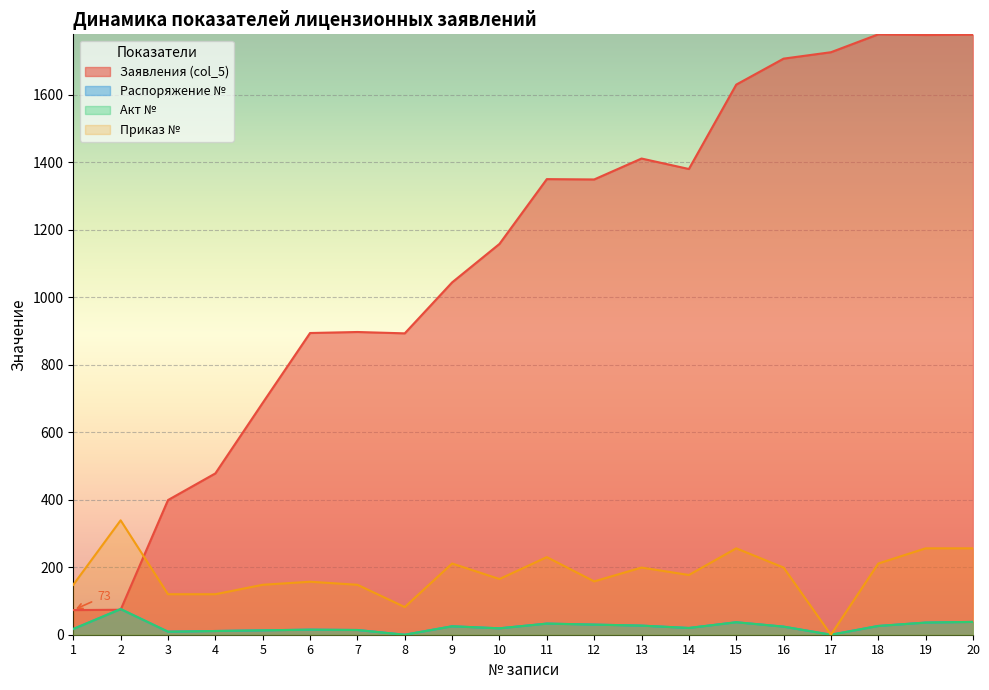

Between 5 and 15, which series saw the biggest shift?

Заявления (col_5)